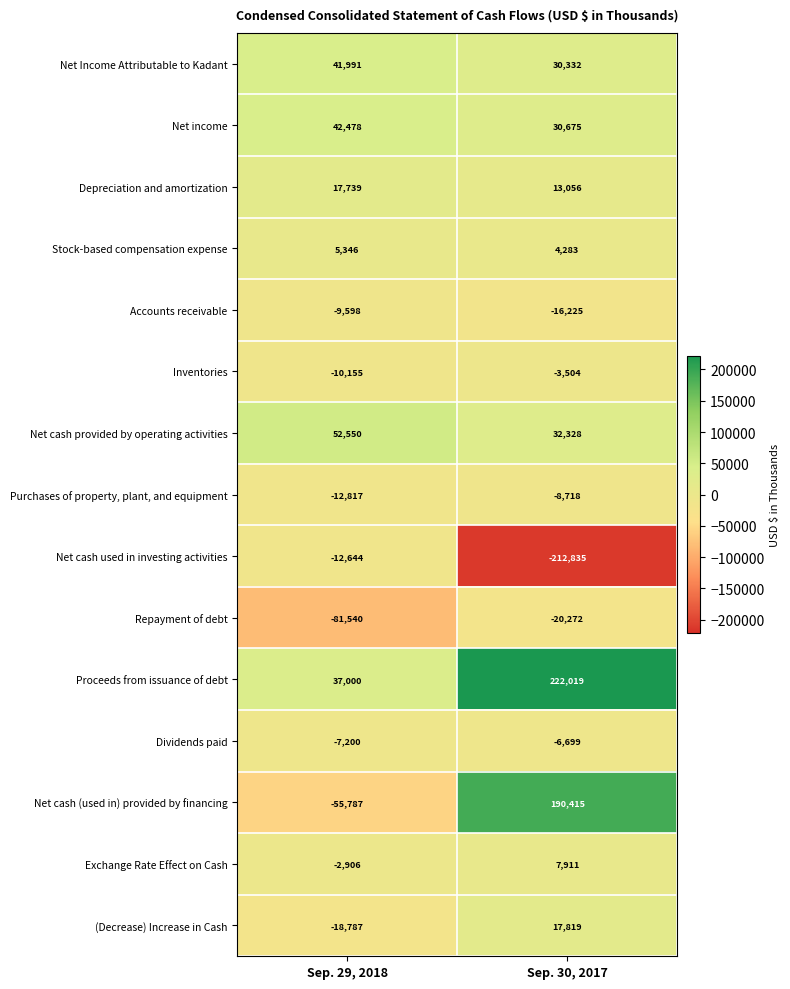

Rank the series at Sep. 29, 2018 from lowest to highest value.

Repayment of debt, Net cash (used in) provided by financing, (Decrease) Increase in Cash, Purchases of property, plant, and equipment, Net cash used in investing activities, Inventories, Accounts receivable, Dividends paid, Exchange Rate Effect on Cash, Stock-based compensation expense, Depreciation and amortization, Proceeds from issuance of debt, Net Income Attributable to Kadant, Net income, Net cash provided by operating activities